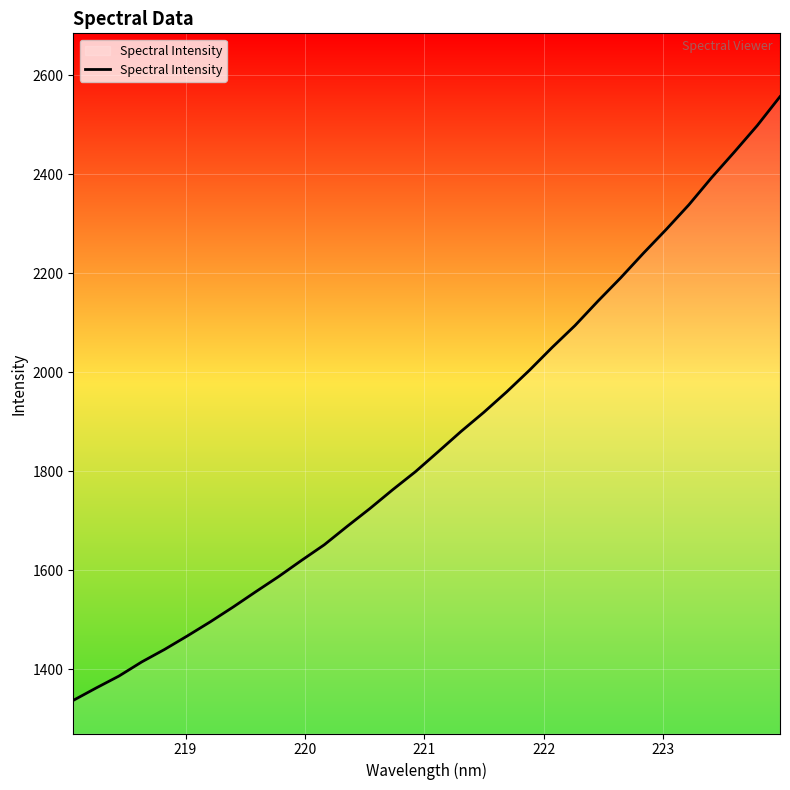

What is the smallest value displayed?

1337.6